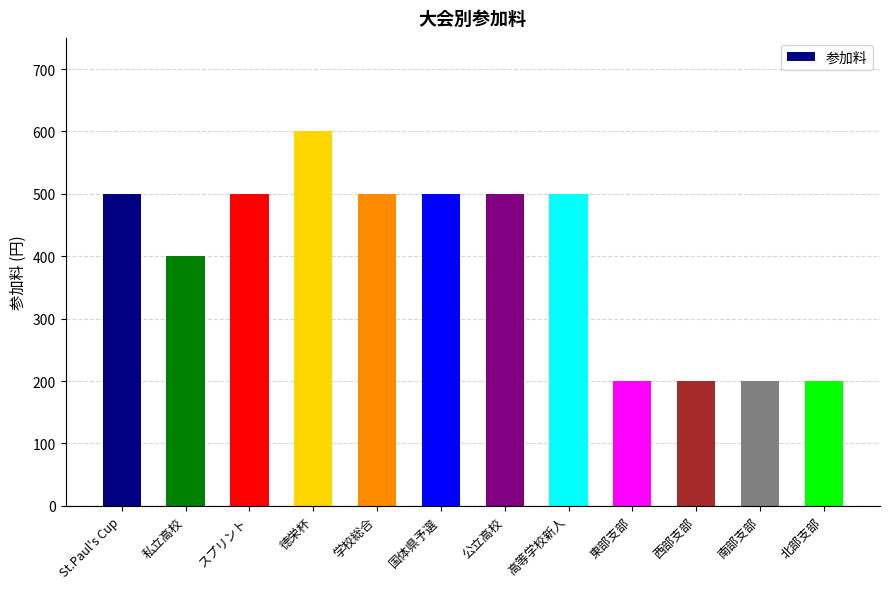

Reading left to right, list all the values displayed in this chart.

St.Paul's Cup=500	私立高校=400	スプリント=500	徳栄杯=600	学校総合=500	国体県予選=500	公立高校=500	高等学校新人=500	東部支部=200	西部支部=200	南部支部=200	北部支部=200